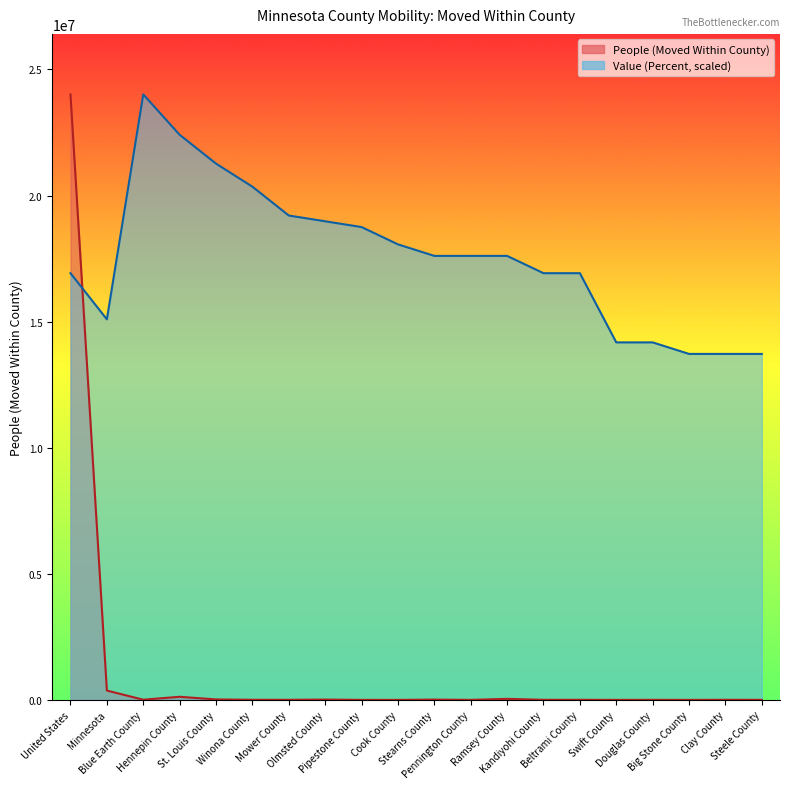

Which series has the largest total across all categories?

Value (Percent)